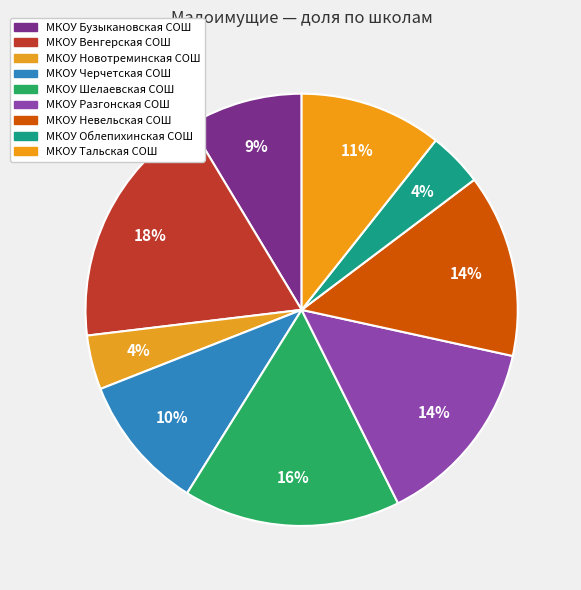

How many segments does this pie chart have?

9